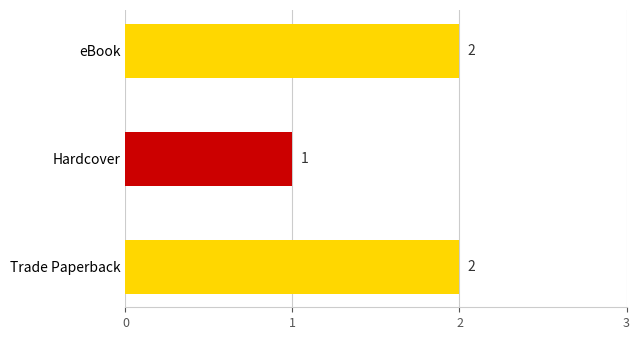

Where is the data nearest to the value 1?

Hardcover